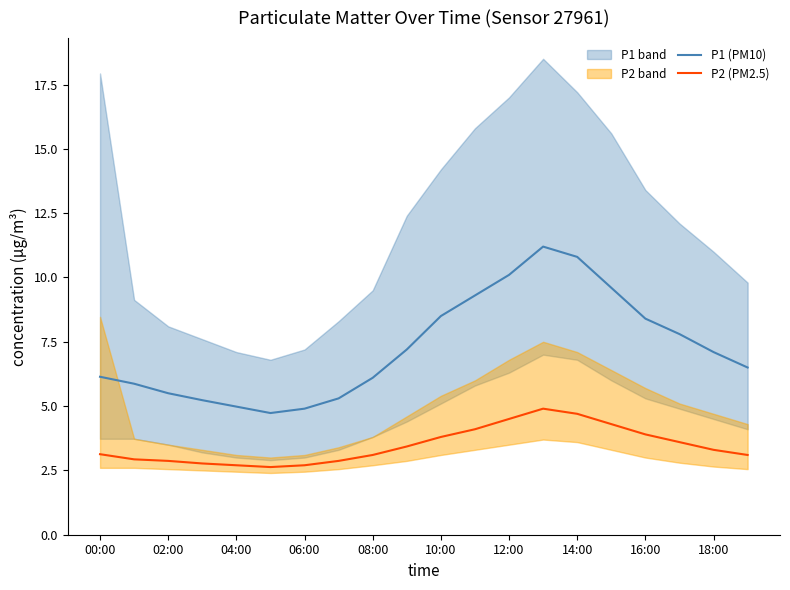

True or false: P1 (PM10) and P2 (PM2.5) cross at least once.

False